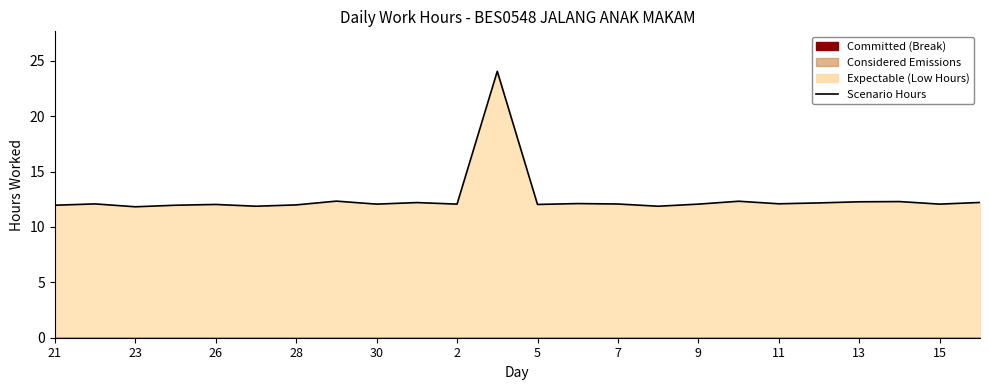

Between 30 and 17, which is larger?

17